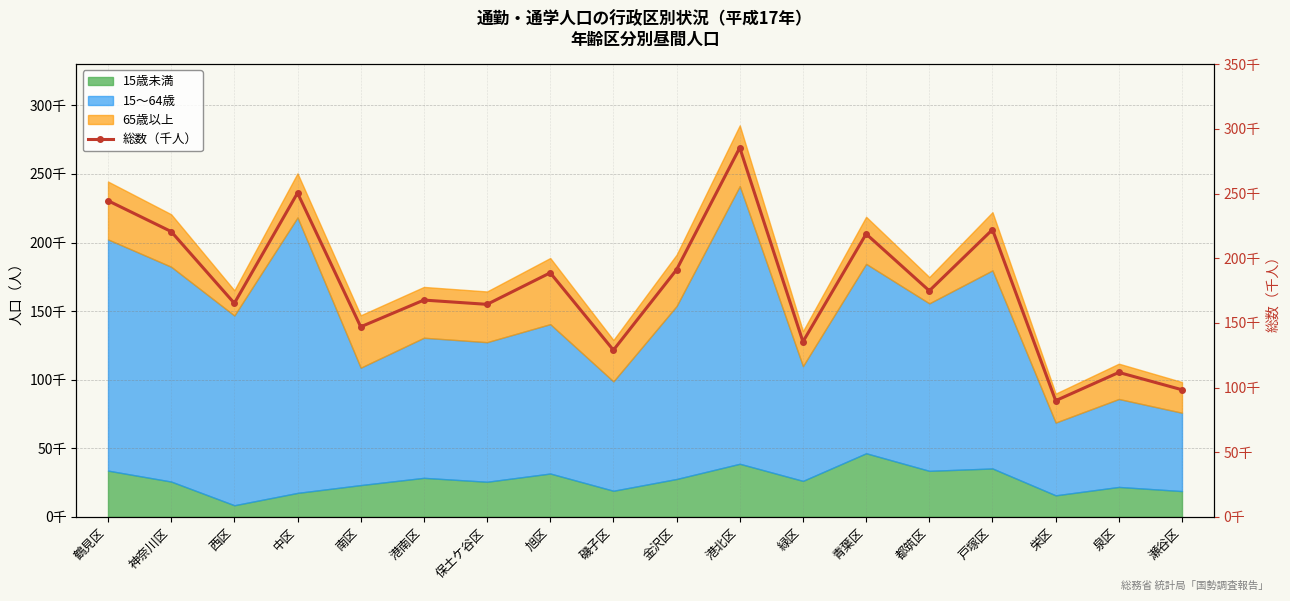

What position from the right is 金沢区?

9